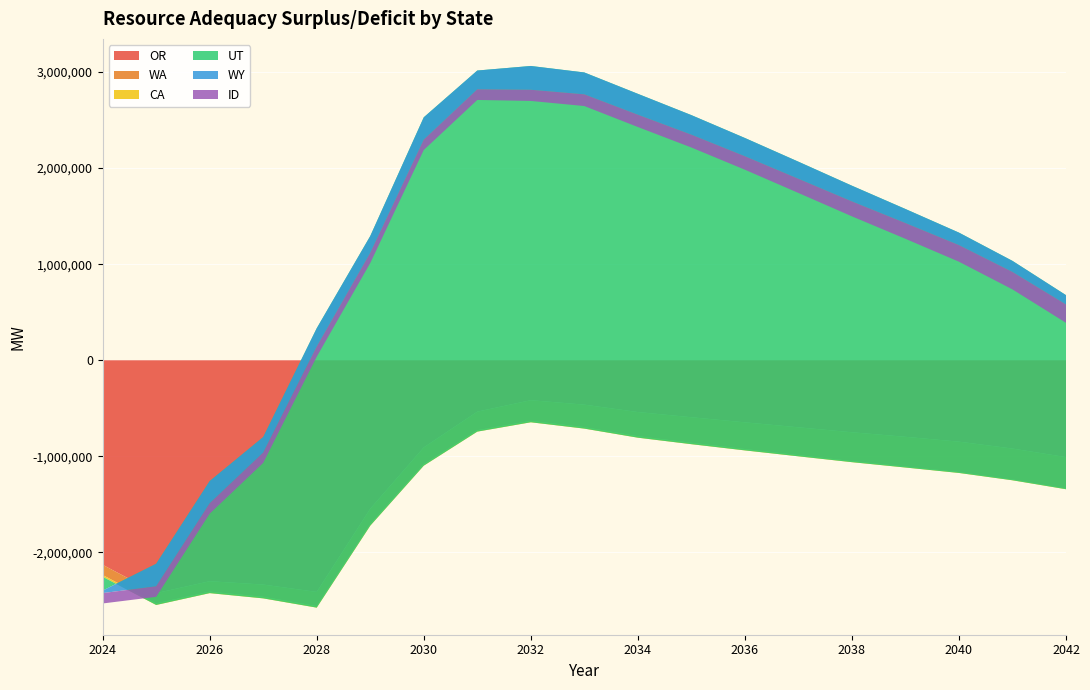

Reading left to right, transcribe all the data shown in this chart.

OR: -2128670	-2423480	-2299520	-2334490	-2410940	-1544800	-906780	-534630	-415490	-461810	-538750	-592800	-645890	-697660	-749210	-796550	-846980	-918850	-1007770
WA: -106340	-106560	-108360	-127420	-147010	-160120	-174780	-193280	-214840	-234210	-251540	-265300	-278160	-289600	-300050	-309440	-316480	-321730	-326570
CA: -18070	-16870	-15710	-16240	-16620	-16560	-15450	-14770	-15080	-15300	-15430	-15330	-13920	-12540	-11340	-10240	-9310	-8500	-7830
UT: -144270	428560	1165900	1678820	2907690	3014370	3625640	3758140	3708320	3706680	3578720	3424820	3251390	3066420	2877410	2690480	2501260	2283370	2019850
WY: -25850	-234130	-230570	-161430	-190210	-174590	-232220	-195310	-247620	-227590	-217420	-203540	-189950	-177980	-163610	-146310	-130110	-115200	-97090
ID: -107960	-109650	-108550	-107080	-106180	-106370	-107910	-110810	-116230	-121960	-127990	-133440	-140280	-147420	-155300	-163830	-172730	-181670	-190840